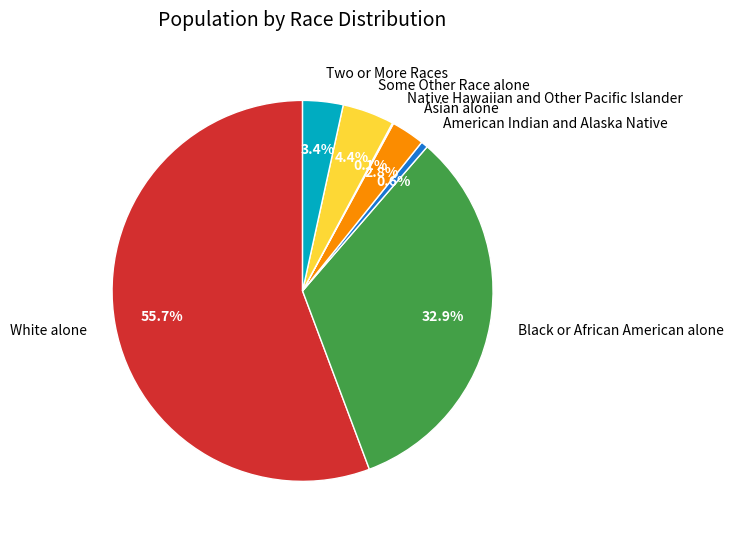

What is the ratio of the value at Black or African American alone to the value at American Indian and Alaska Native?

55.6